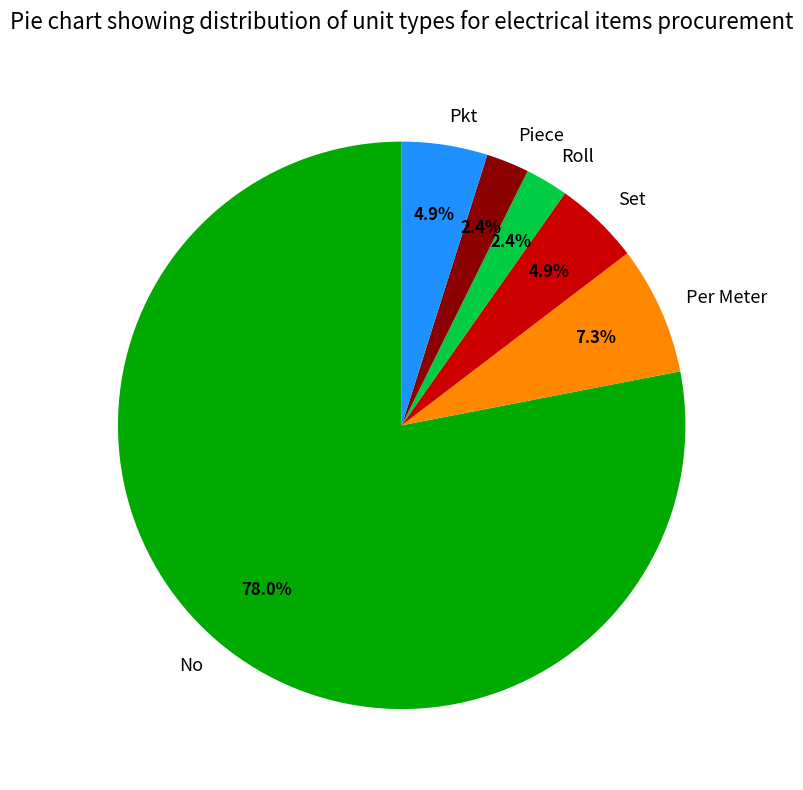

What is the total percentage of Roll and Set?

7.3%